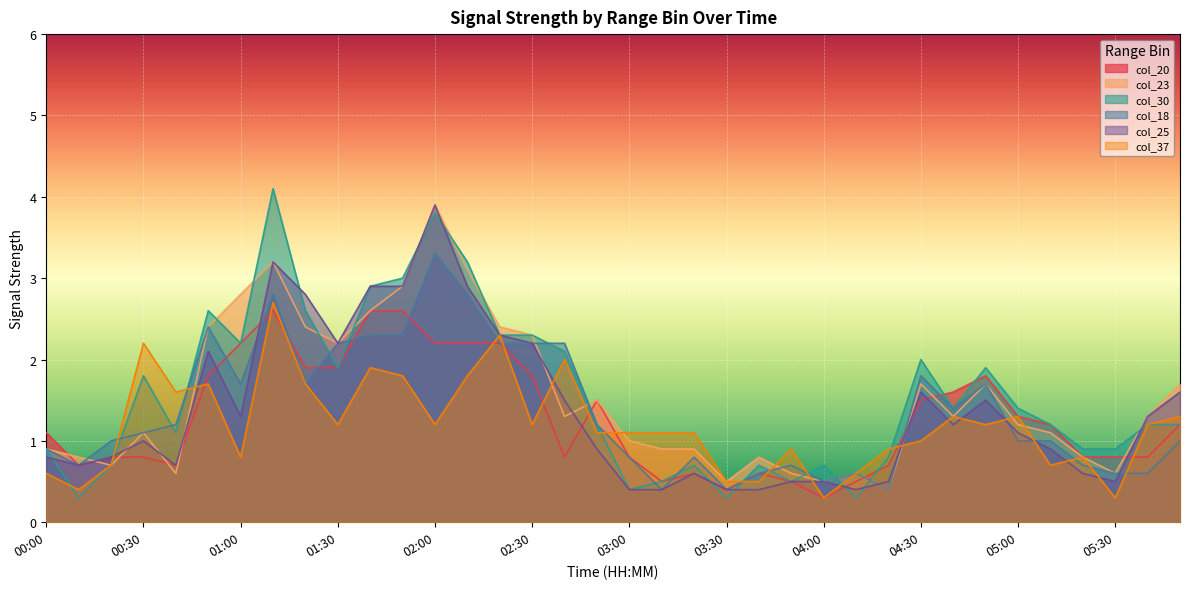

What is the minimum value for col_37?

0.3